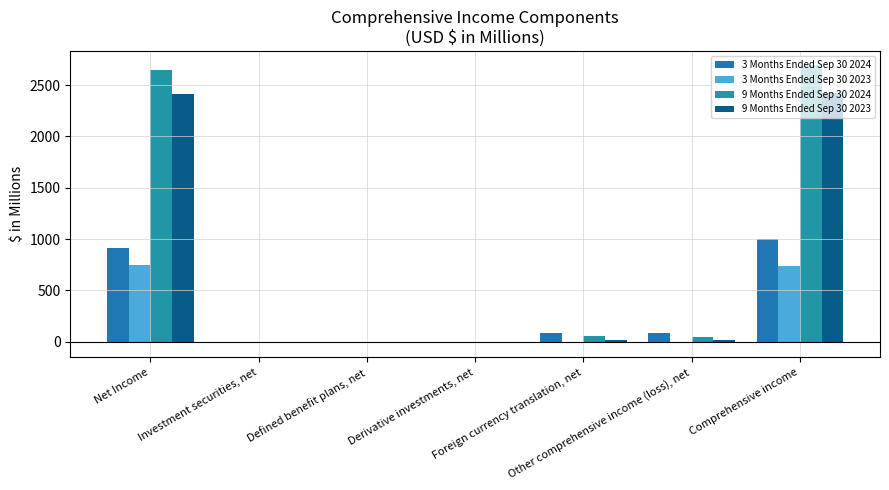

At which label is 3 Months Ended Sep 30 2023 closest to 366?

Defined benefit plans, net